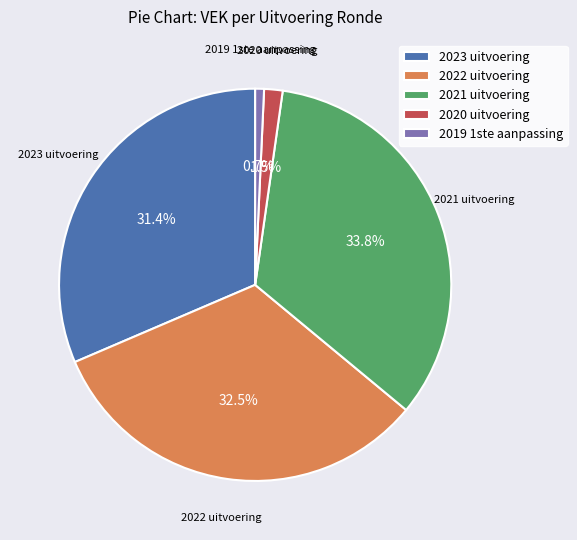

Count the number of slices in the pie.

5